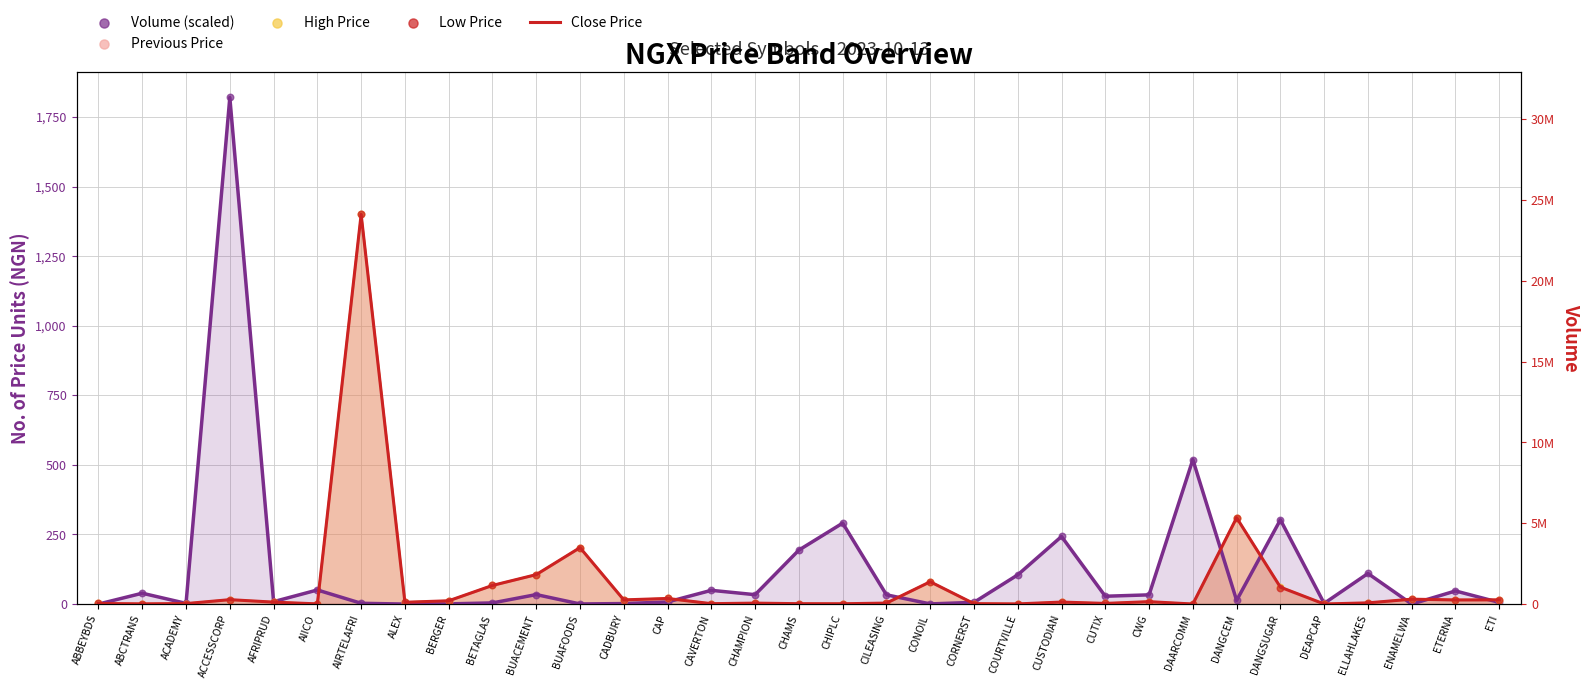

Is the value of Close Price at ELLAHLAKES greater than the value of Low Price at AIRTELAFRI?

No